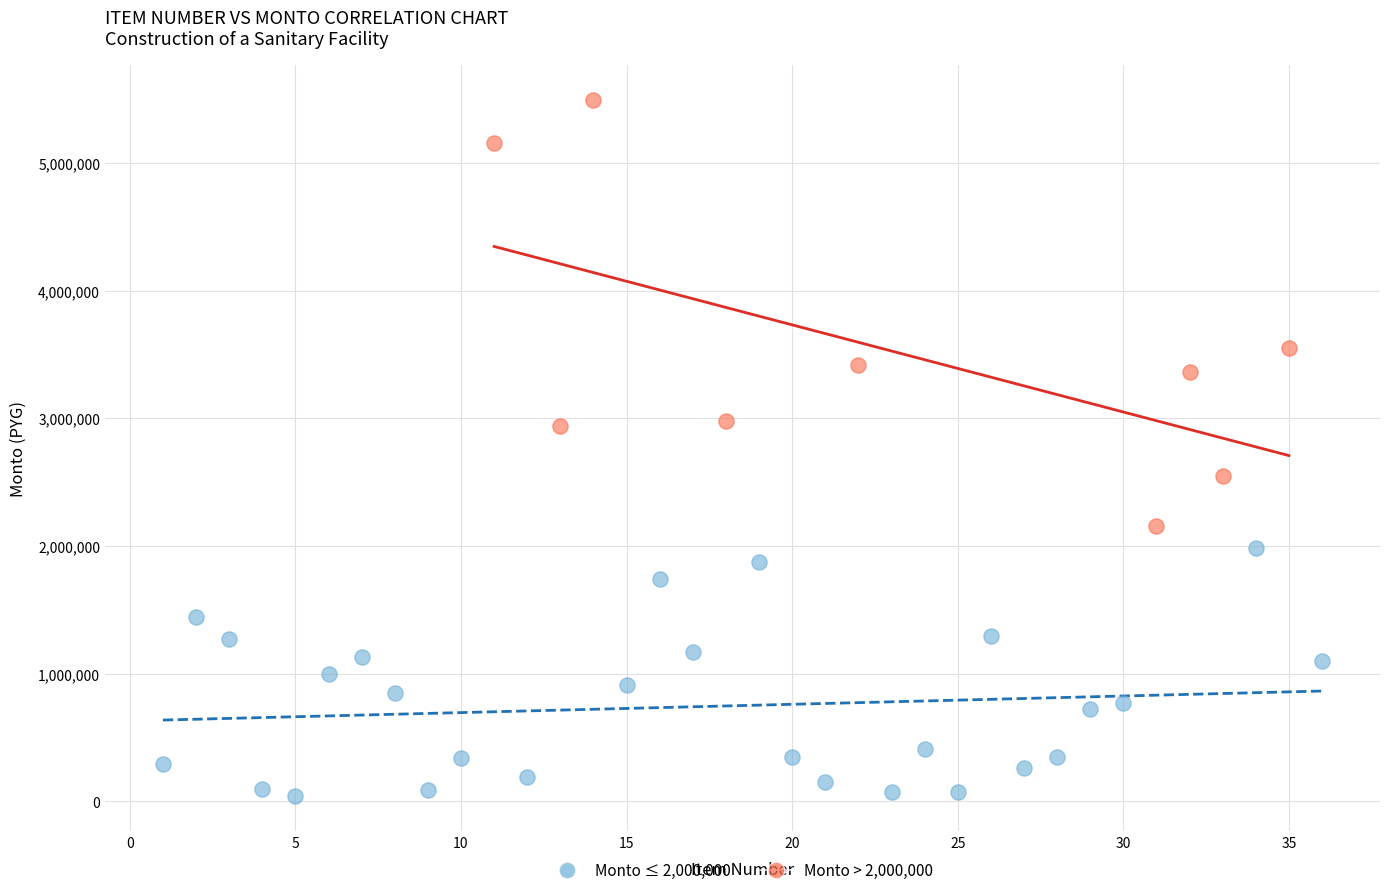

Which series reaches the maximum Y coordinate?

Monto > 2,000,000